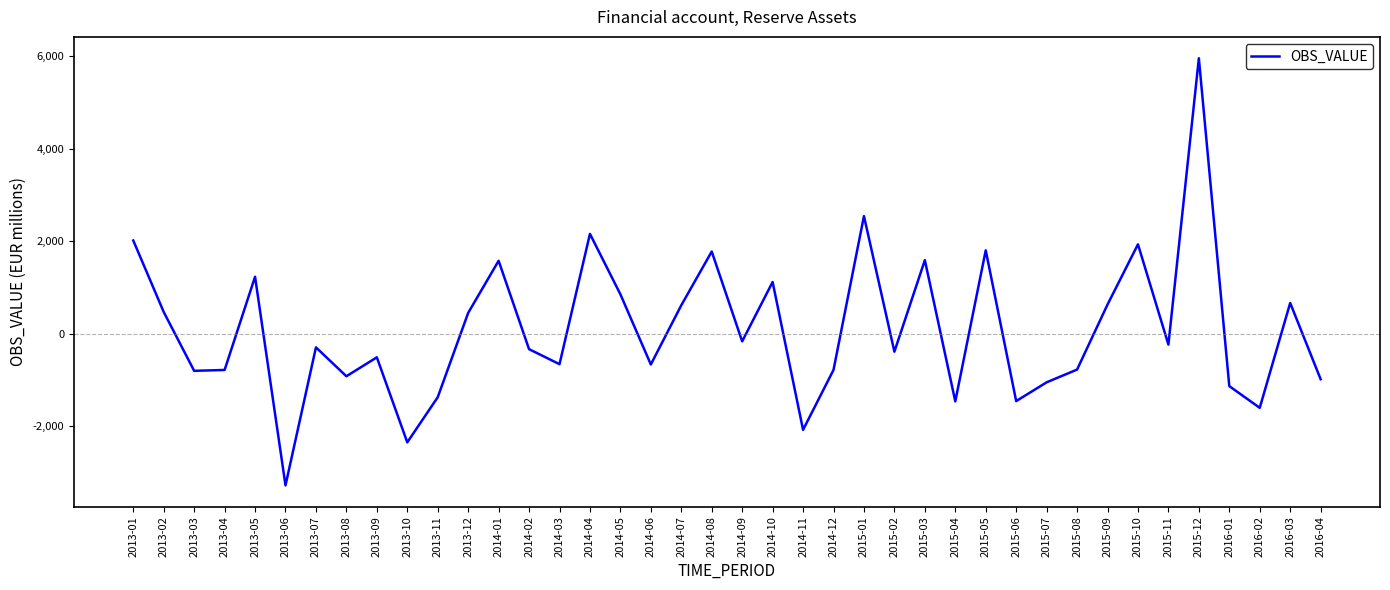

The value at 2014-01 is 1574.8. True or false?

True